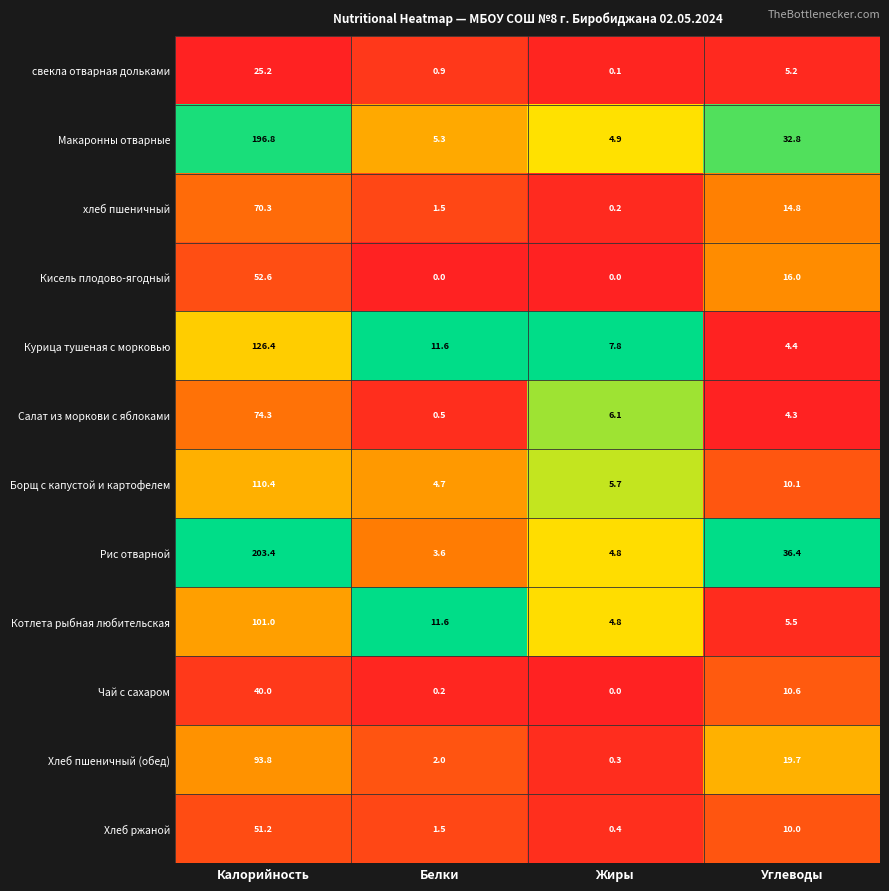

Count the number of data series in this chart.

12